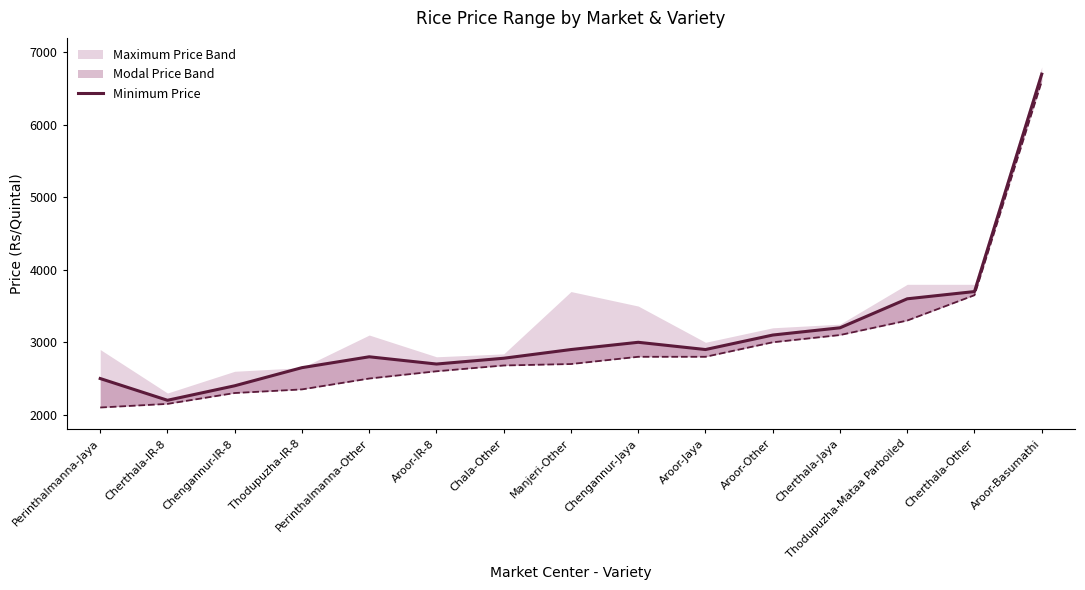

What is the average value?

2975